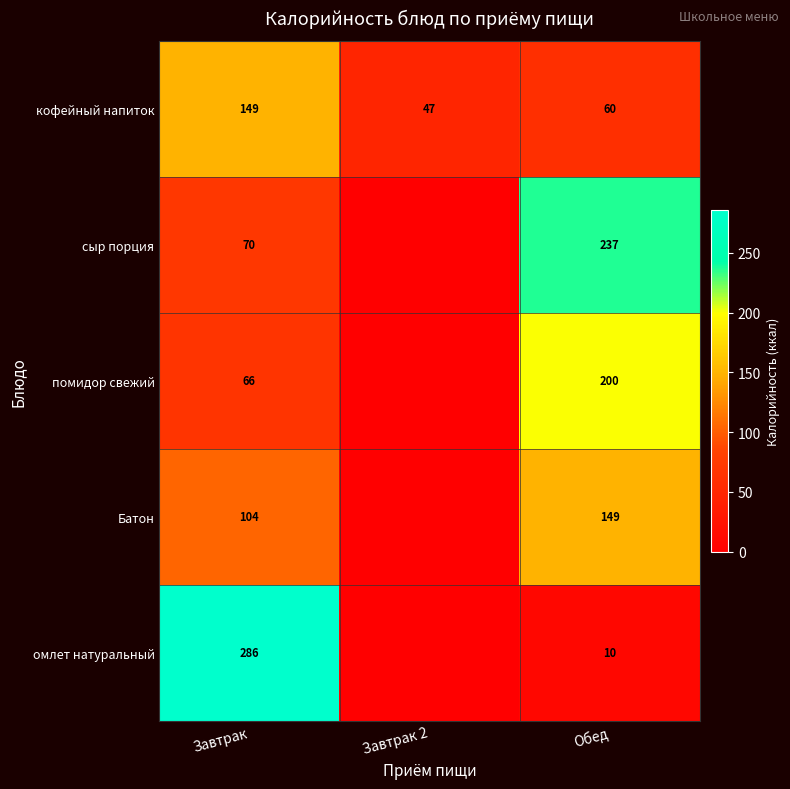

What is the difference between the помидор свежий values at Обед and Завтрак?

134